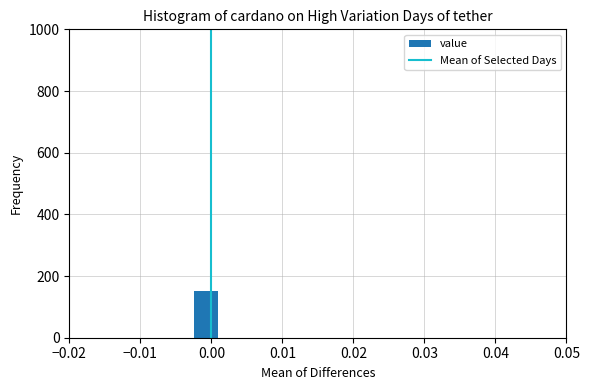

Around what value on the x-axis is the tallest bar? Give the approximate position of its centre, as read against the axis.

-0.001